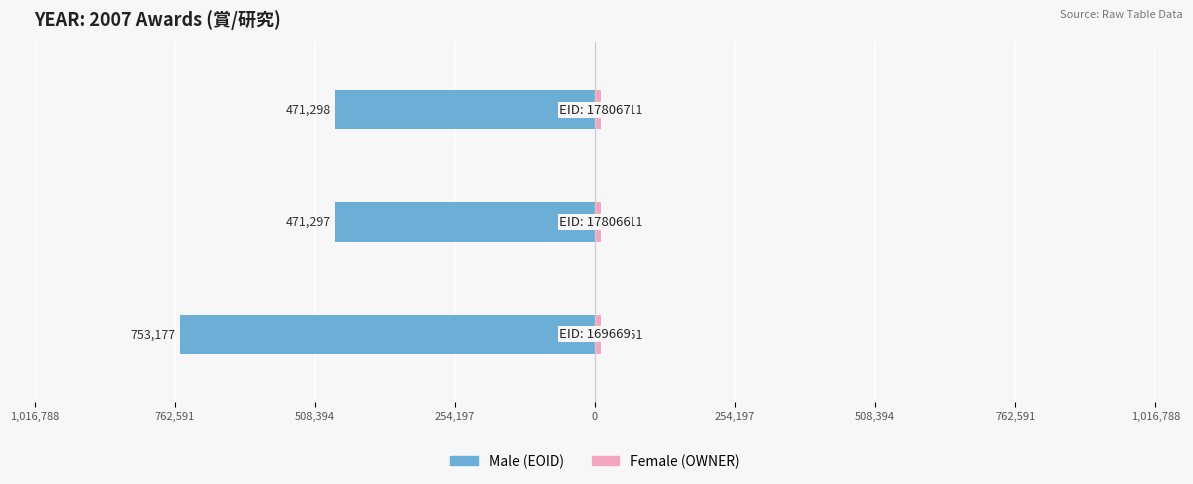

How many distinct data groups are displayed?

2